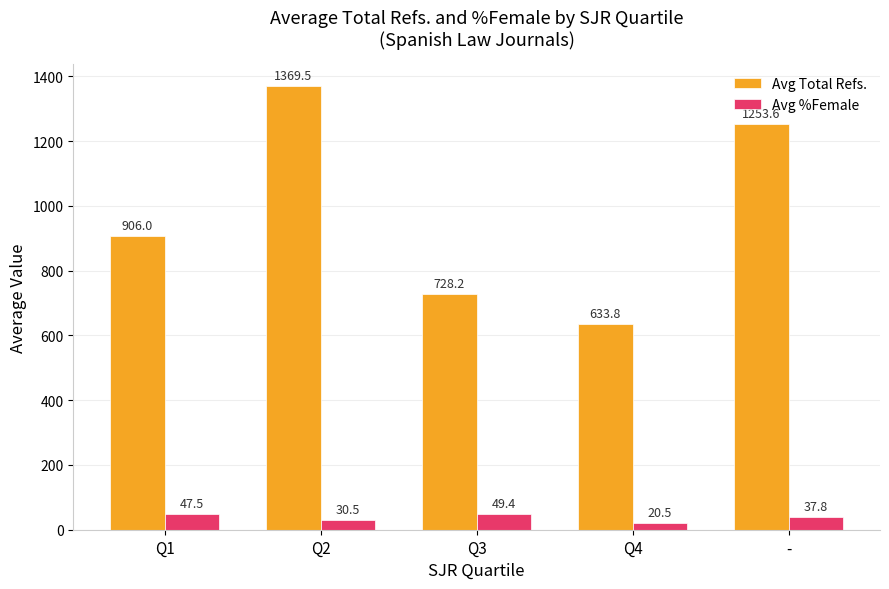

Does the chart contain any negative values?

No